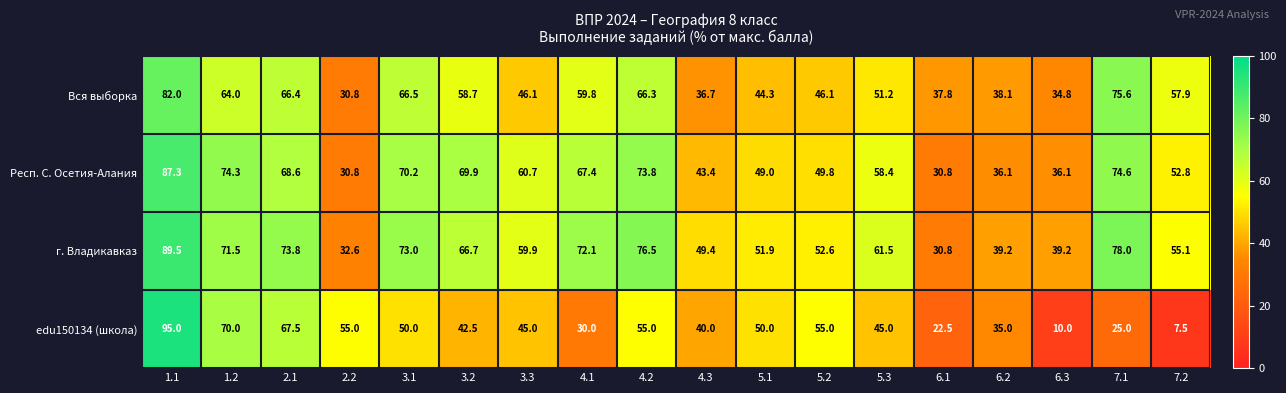

At 3.1, list the series in order from largest to smallest.

г. Владикавказ, Респ. С. Осетия-Алания, Вся выборка, edu150134 (школа)